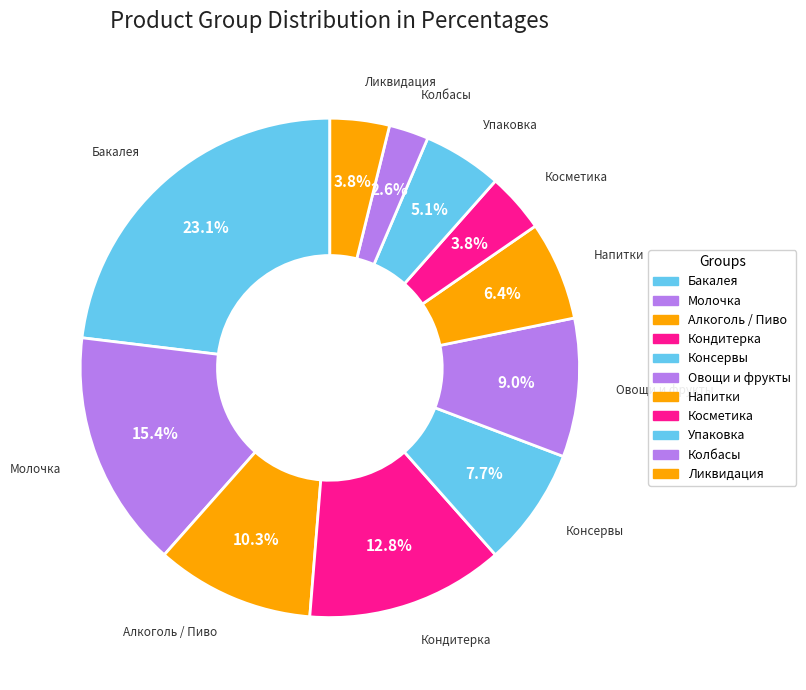

How many slices are in this pie chart?

11